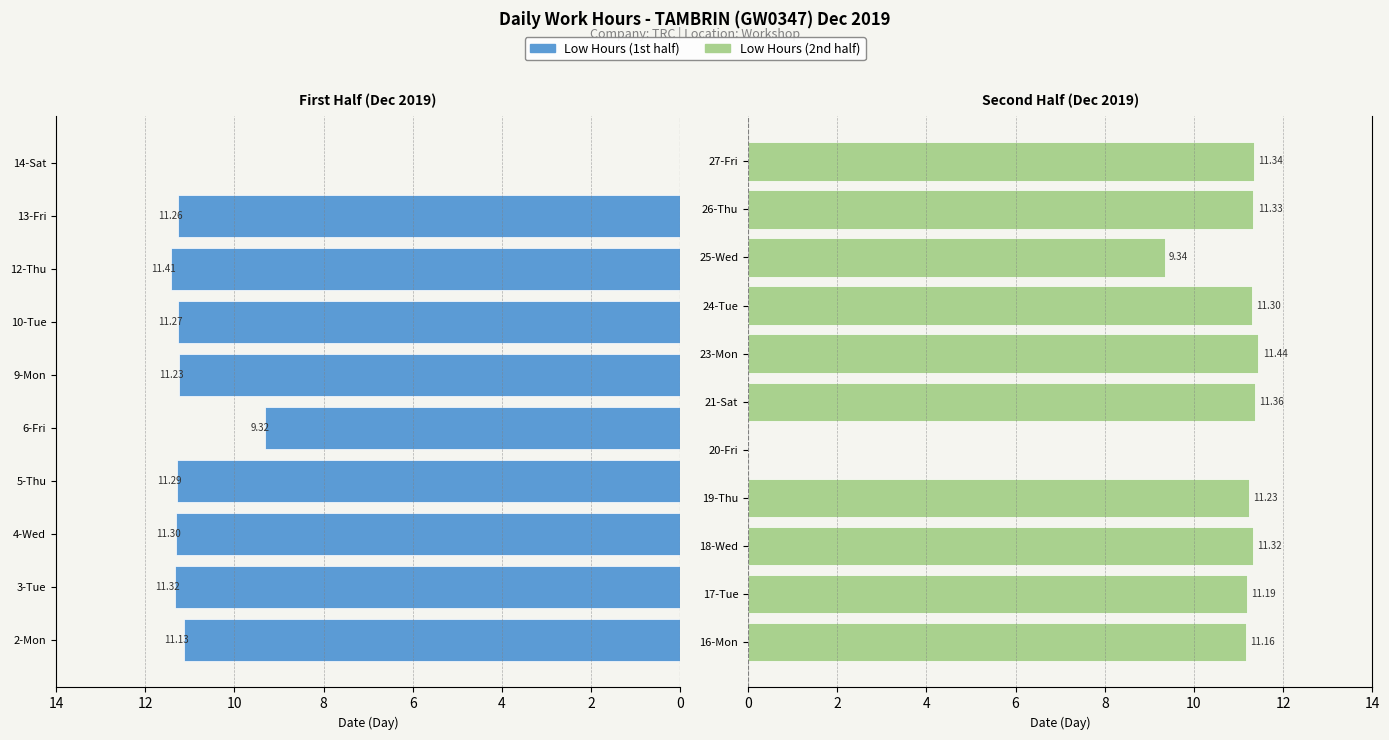

What is the difference between the values at 2-Mon and 23-Mon?

0.3